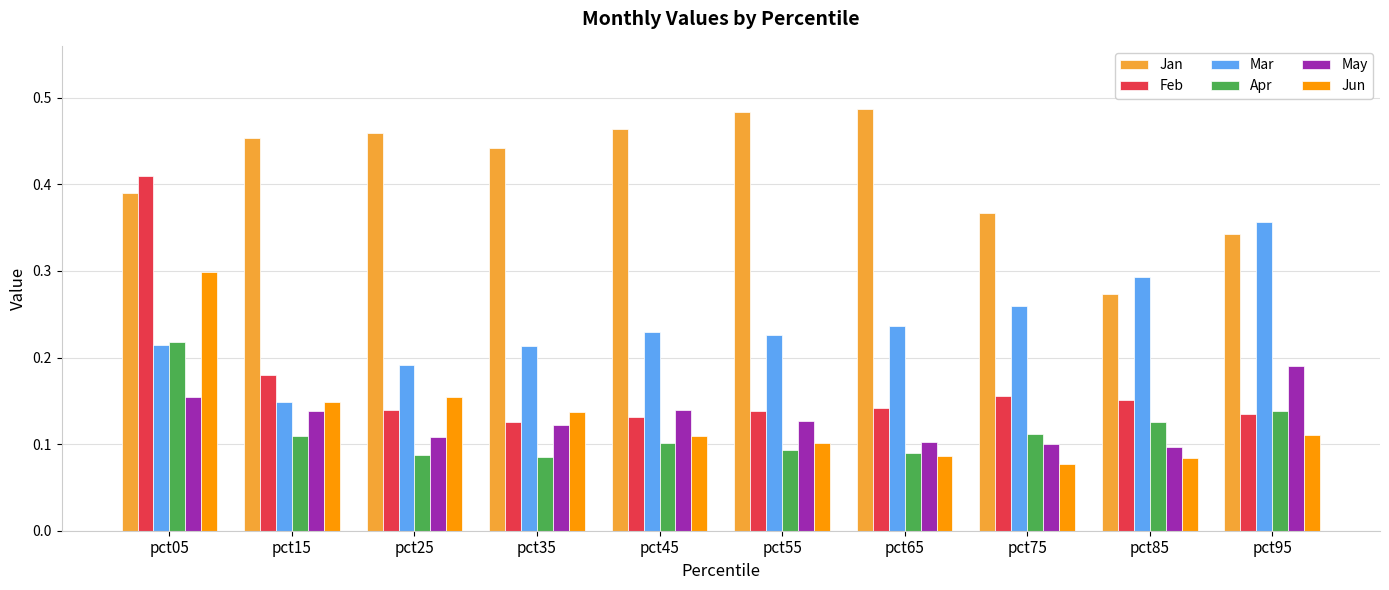

Which category has the highest value in the May series?

pct95